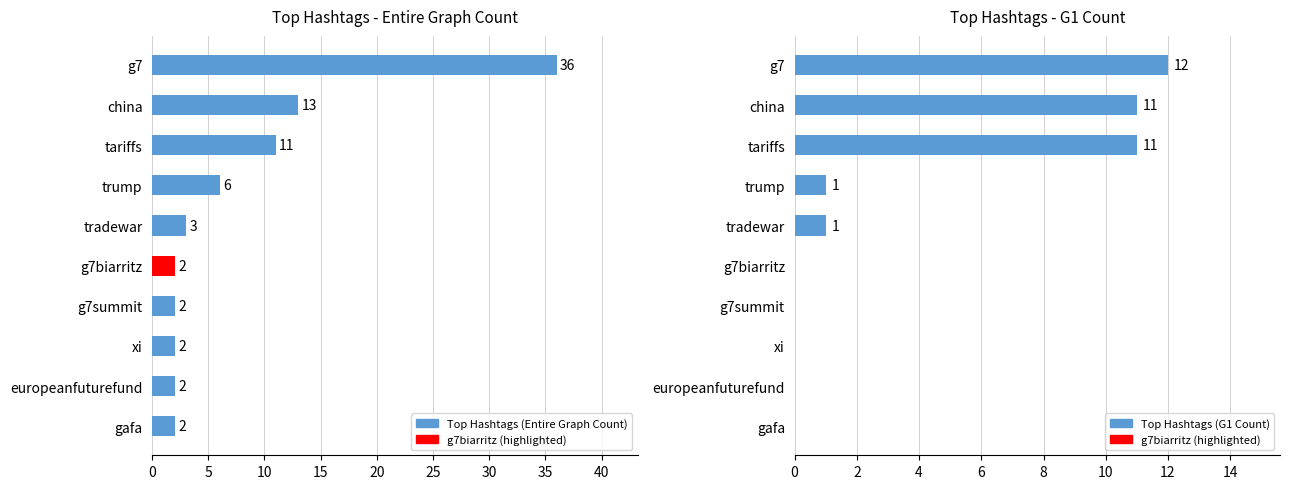

What is the label of the 7th bar from the left?

g7summit